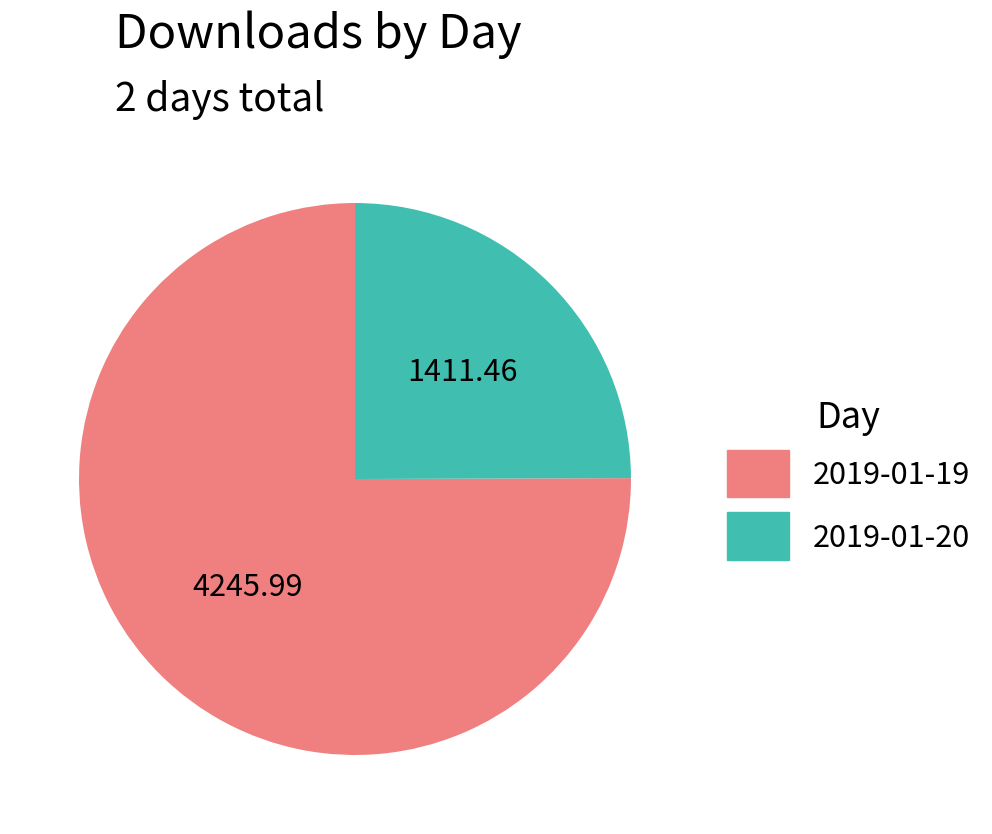

Which category accounts for the majority?

2019-01-19